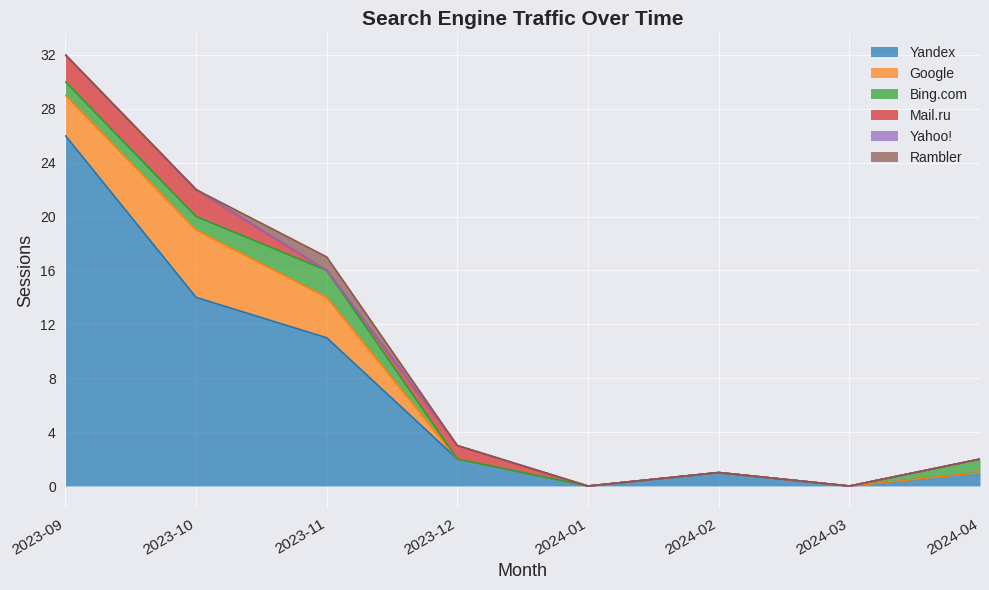

What is the sum of all Rambler values?

1